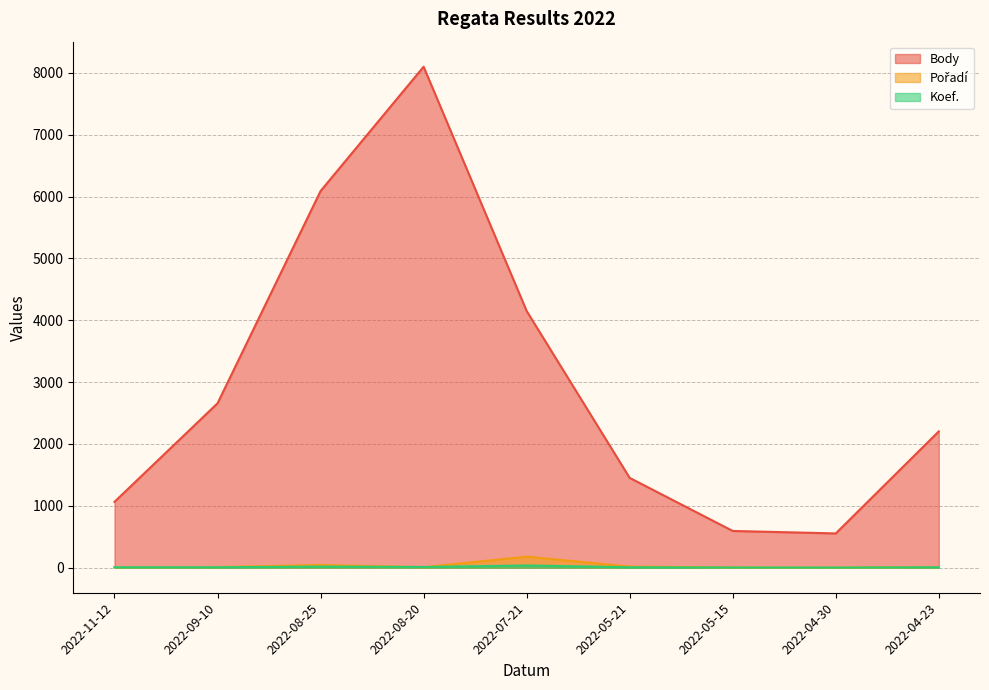

In Koef., how many points are lower than both neighbors (excluding endpoints)?

2